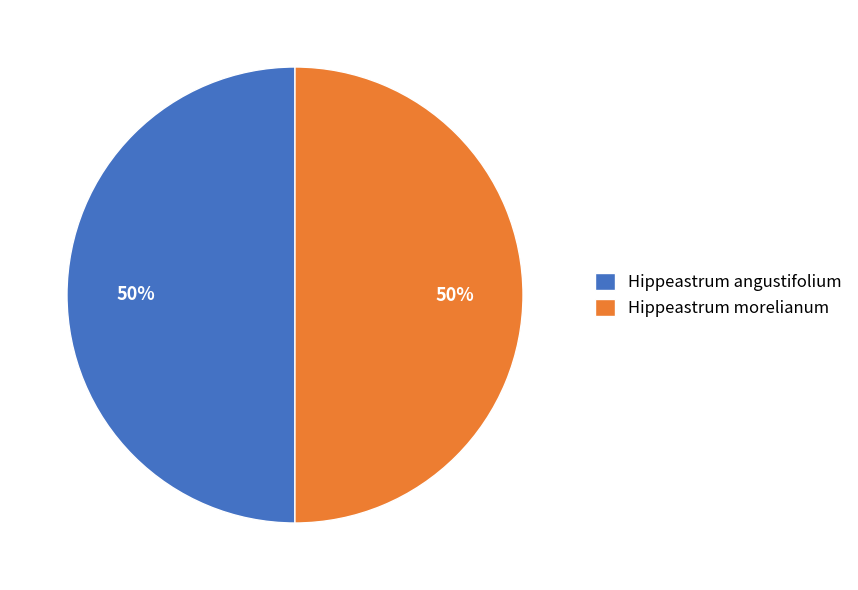

Approximately how many times larger is the value at Hippeastrum angustifolium compared to Hippeastrum morelianum?

1.0